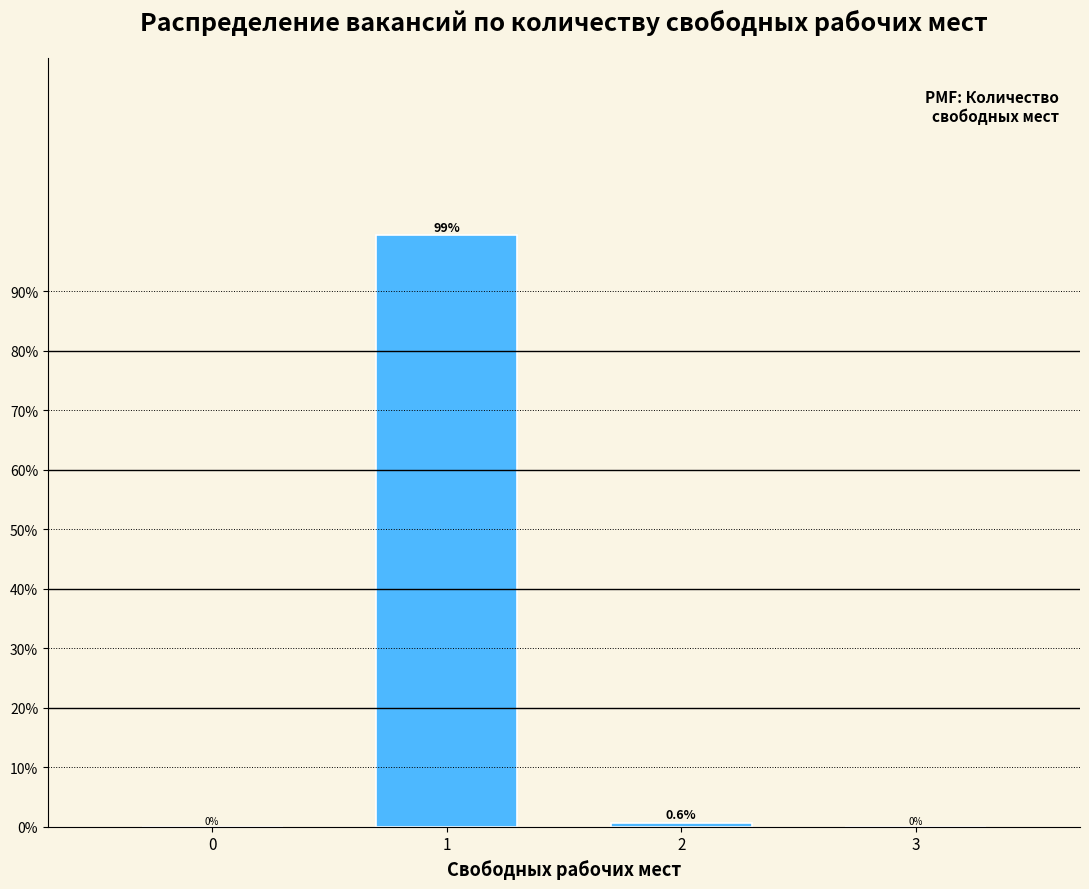

Reading left to right, transcribe all the data shown in this chart.

0=0.0	1=99.4	2=0.6	3=0.0